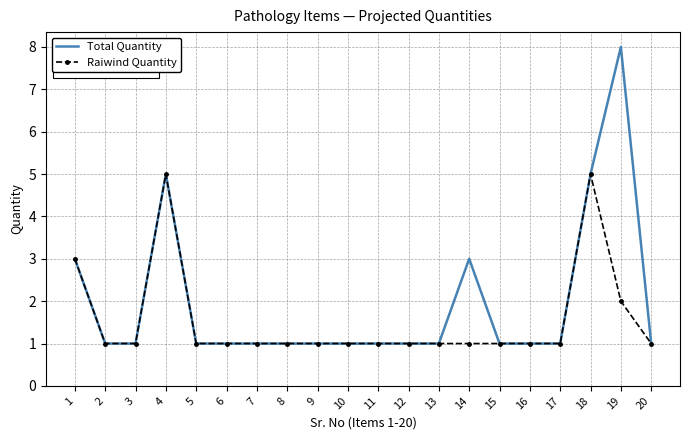

What is the approximate value of Total Quantity at 4?

5